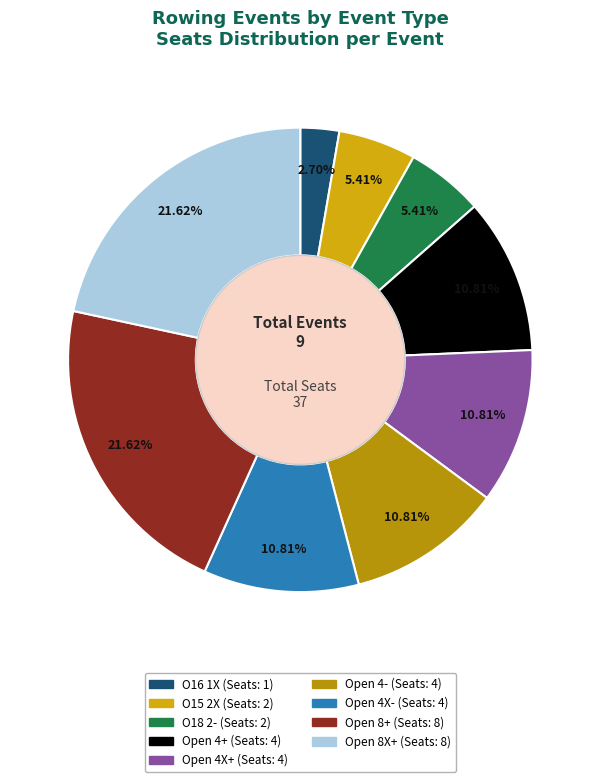

Is it true that Open 4+ is 1% of the pie?

False